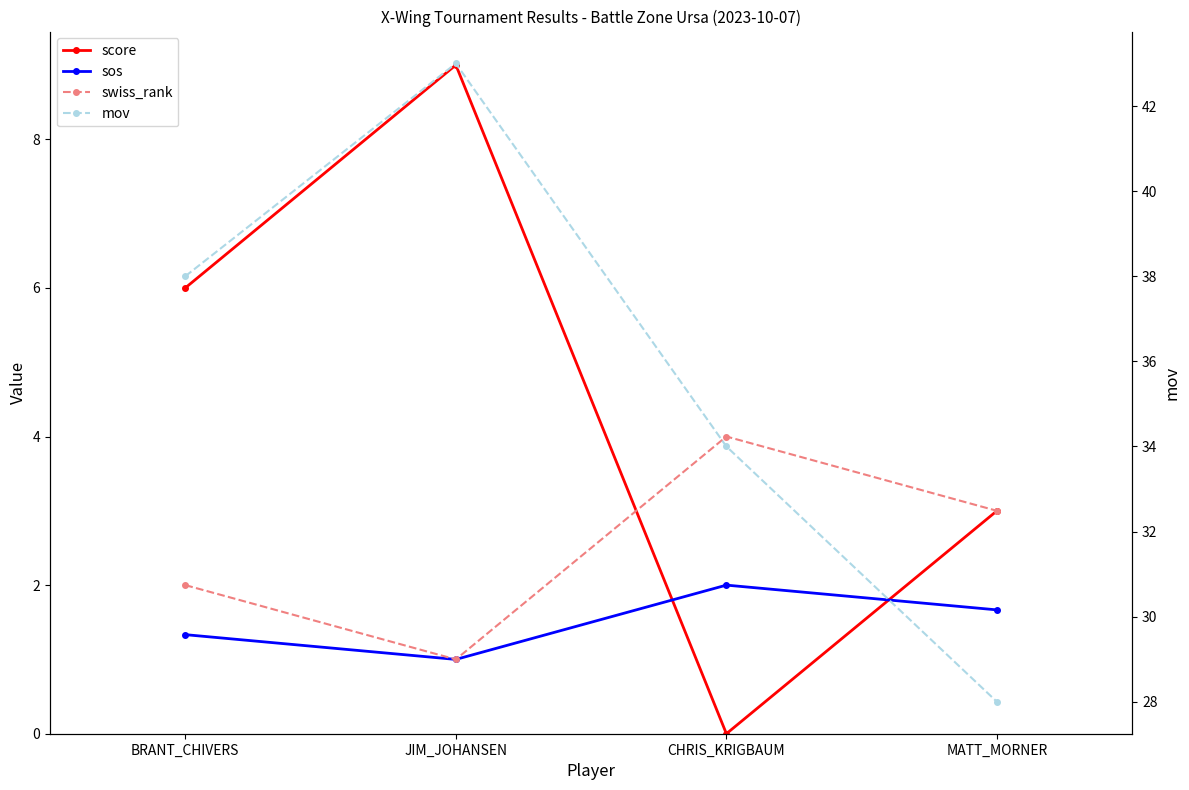

True or false: sos and mov intersect in this chart.

False